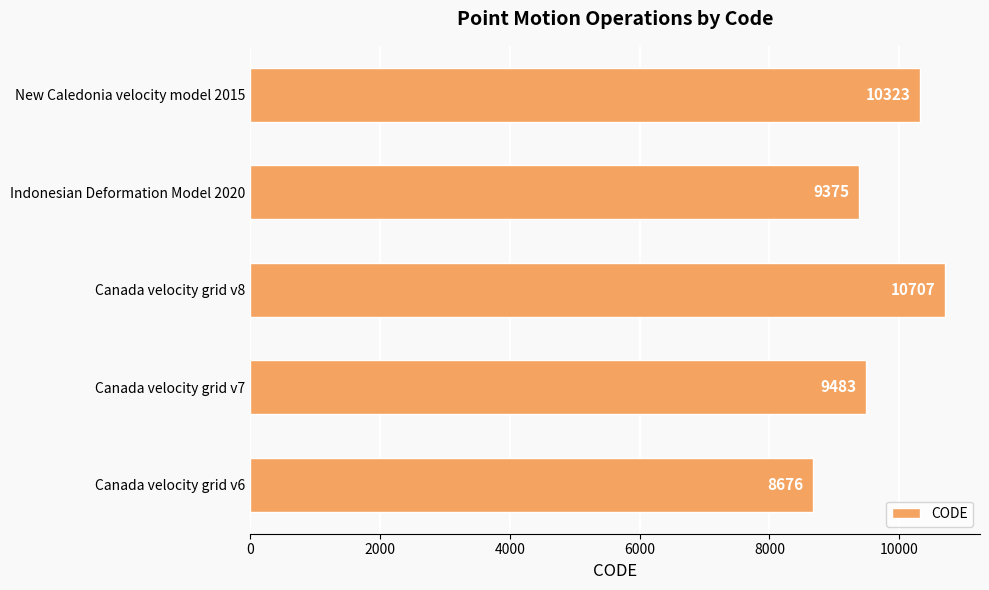

Count the number of categories in the chart.

5